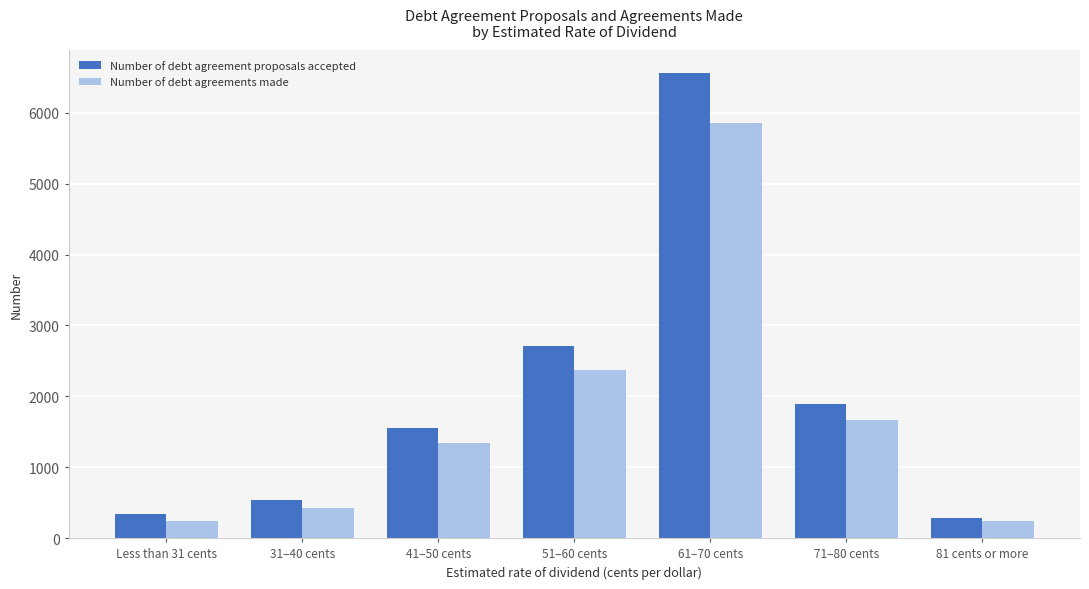

The value of Number of debt agreement proposals accepted at 81 cents or more is 287. True or false?

True